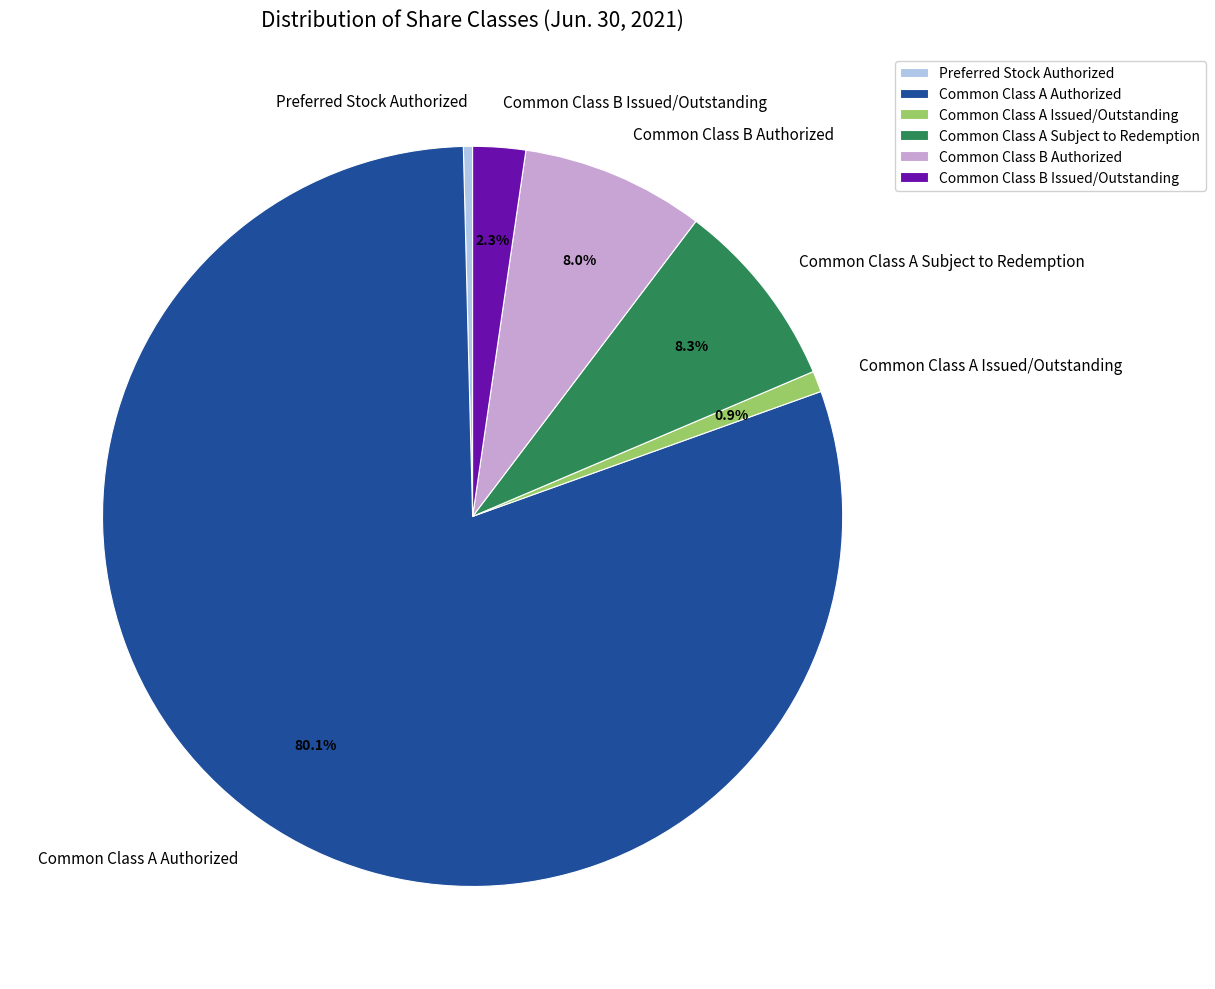

True or false: Common Class A Authorized accounts for 80% of the total.

True